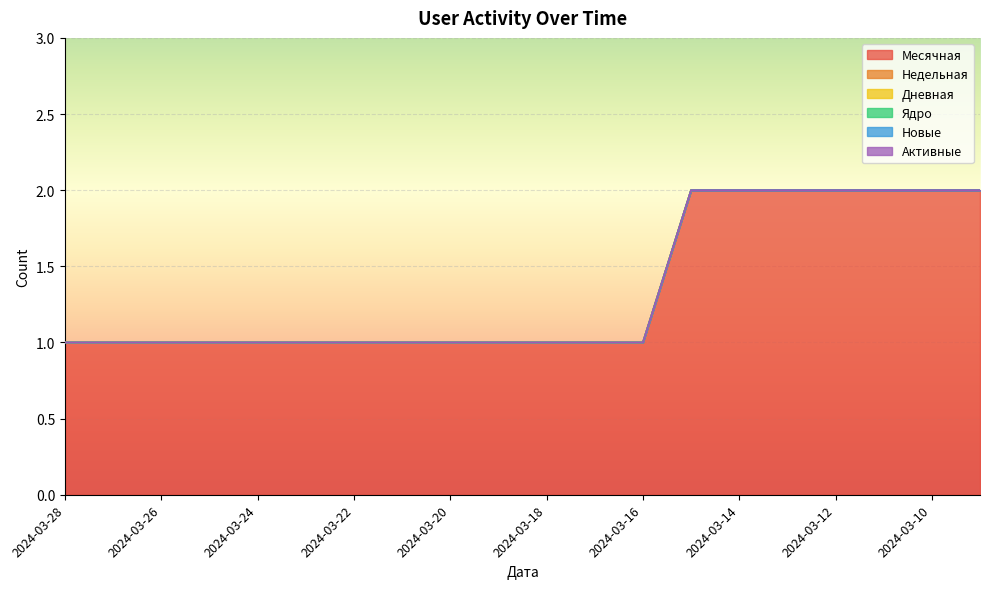

At which label does Недельная reach its minimum?

2024-03-28